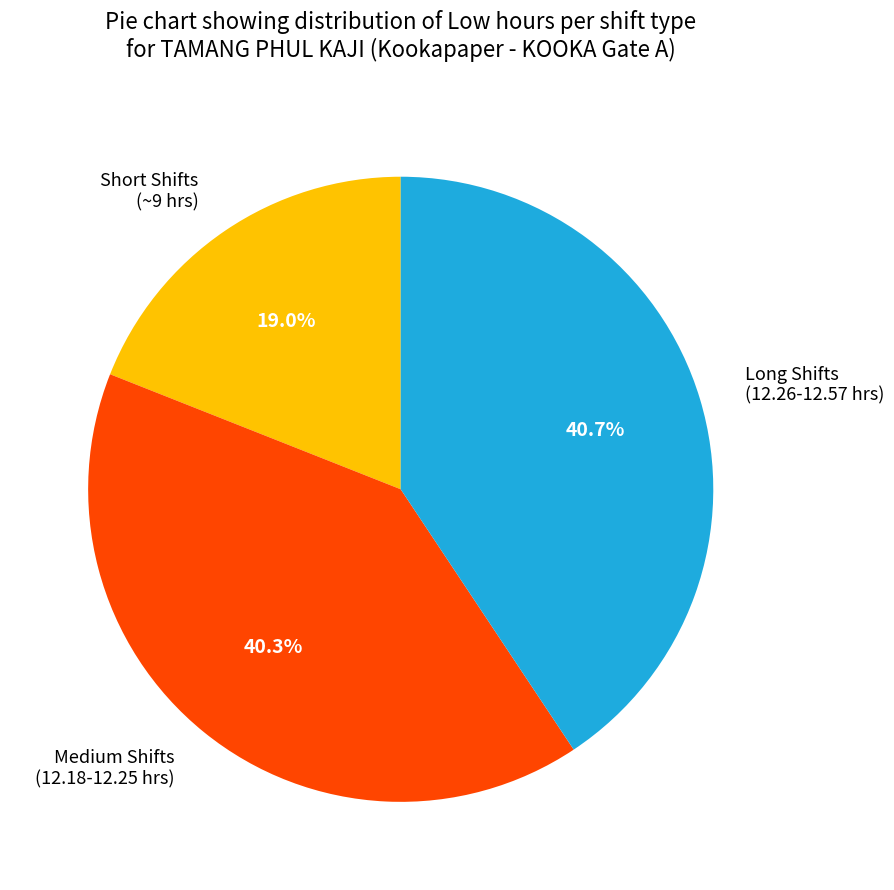

Count the number of slices in the pie.

3